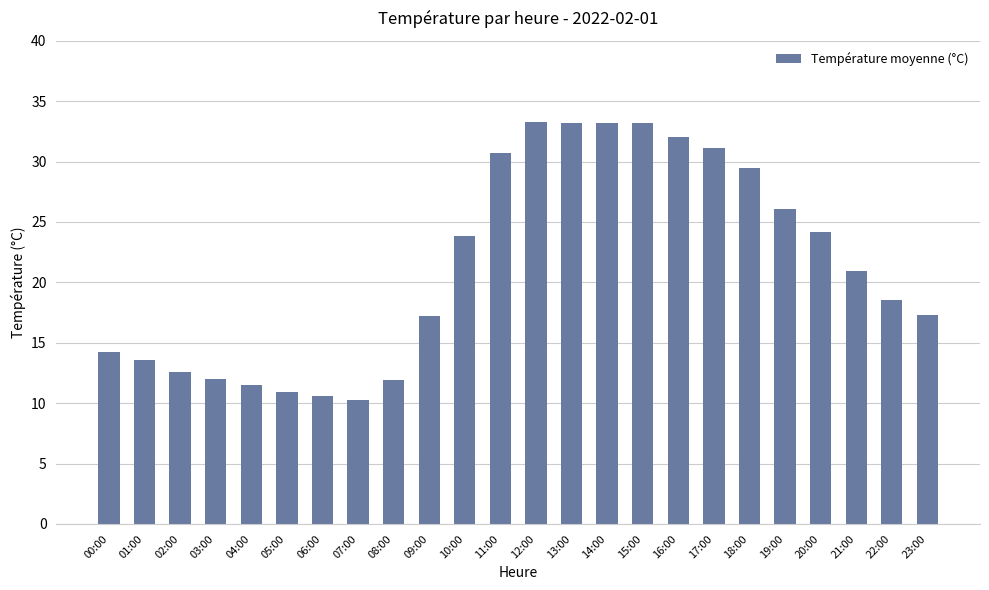

The value at 17:00 is 31.1. True or false?

True